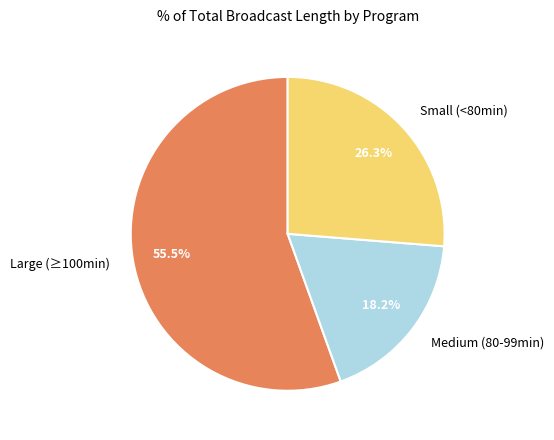

Rank the categories by value from lowest to highest.

Medium (80-99min), Small (<80min), Large (≥100min)